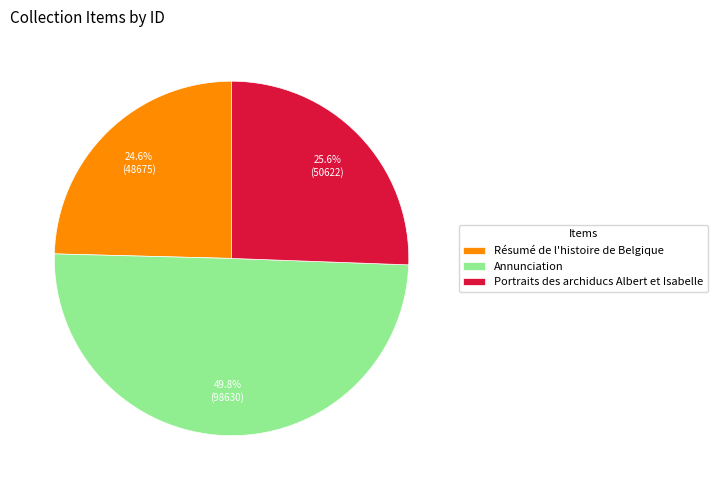

What is the smallest slice in the pie chart?

Résumé de l'histoire de Belgique